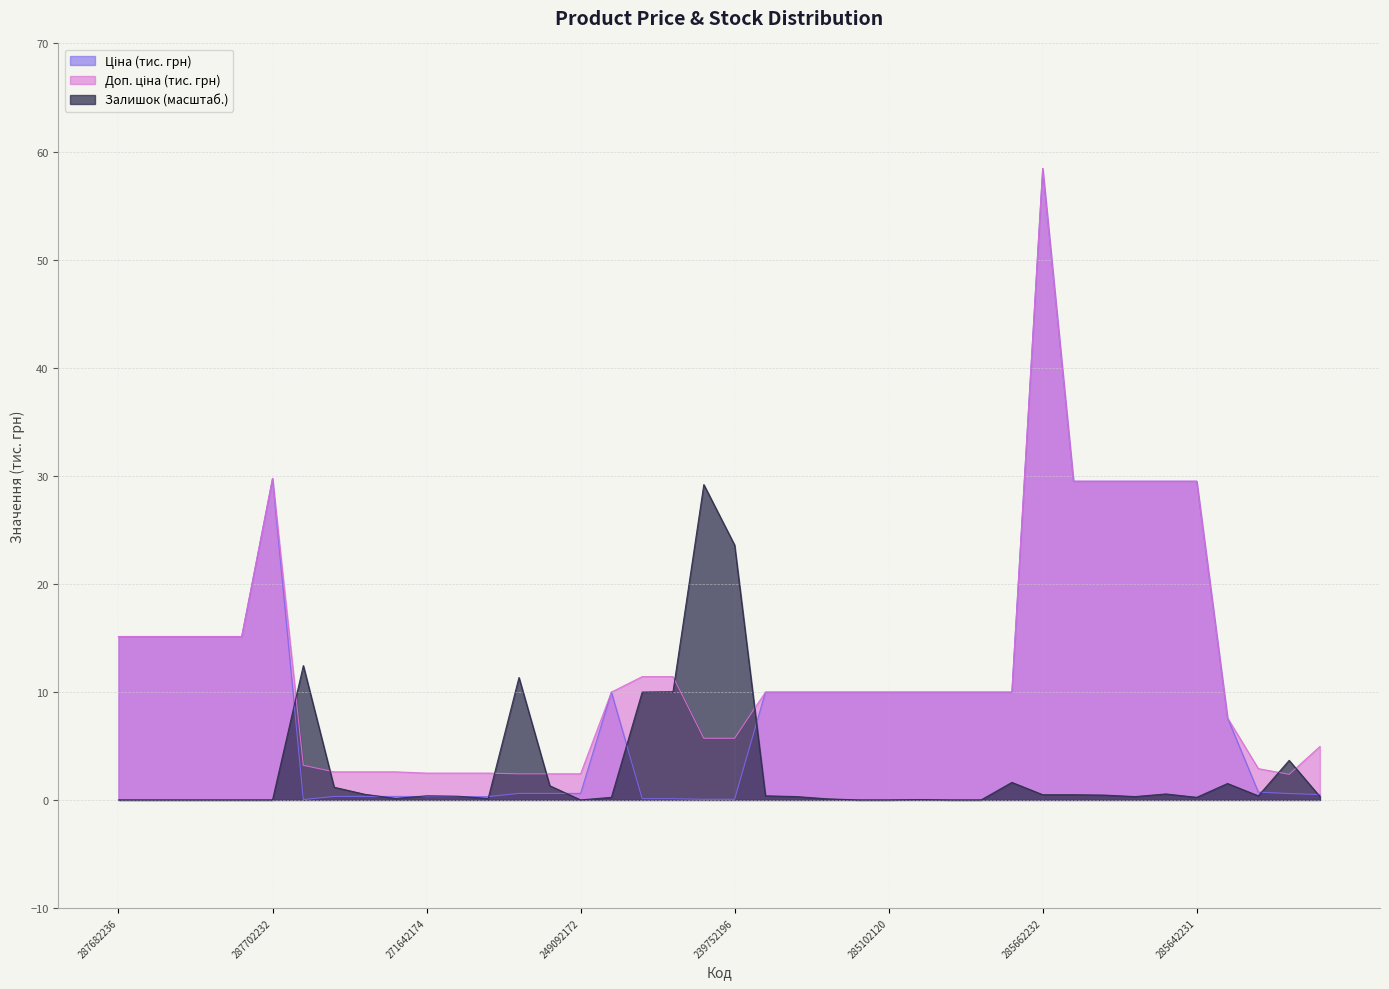

What is the sum of the Ціна values at 285102218 and 283972211?

10.0